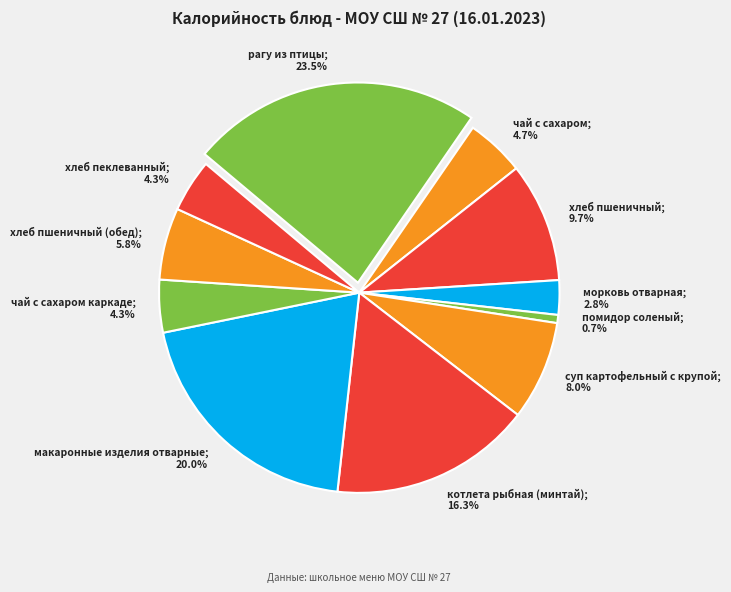

To the nearest percent, what is the average slice percentage?

9%